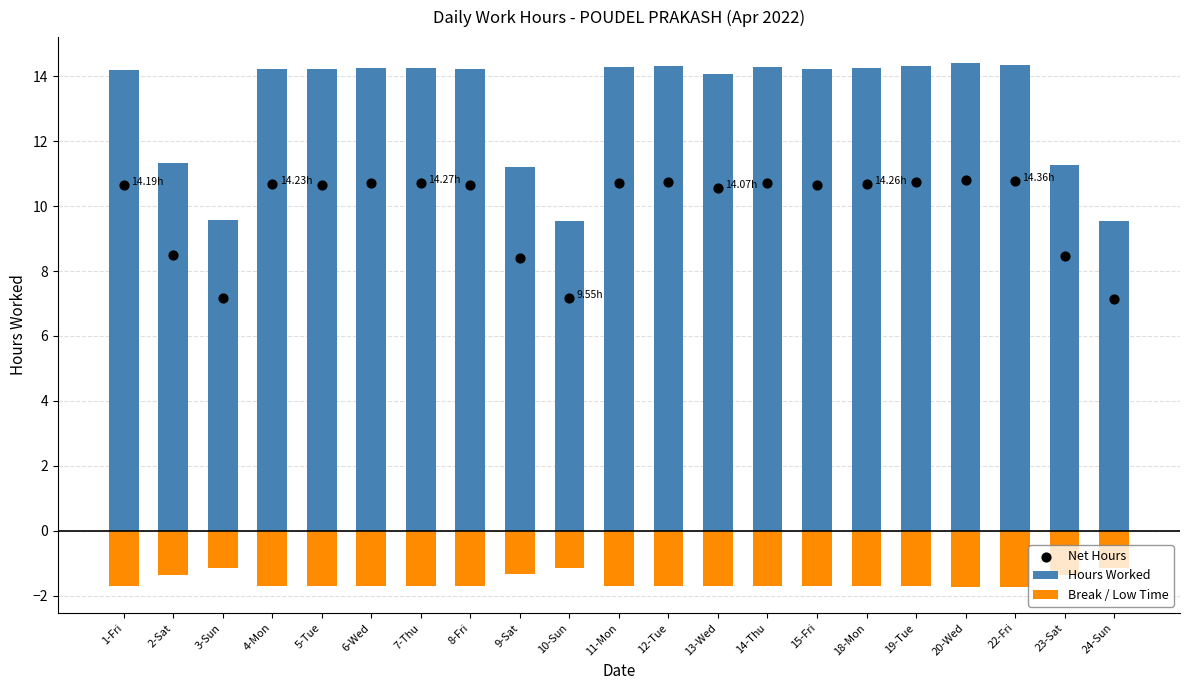

What are all the series names shown in the legend?

Hours Worked, Break / Low Time, Net Hours